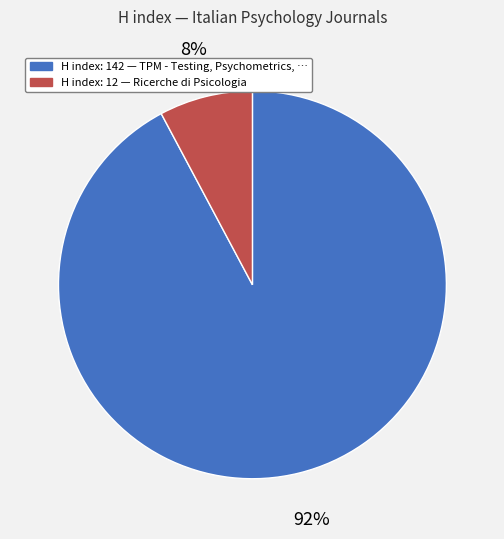

To the nearest percent, what is the difference between the largest and smallest slice percentages?

84%